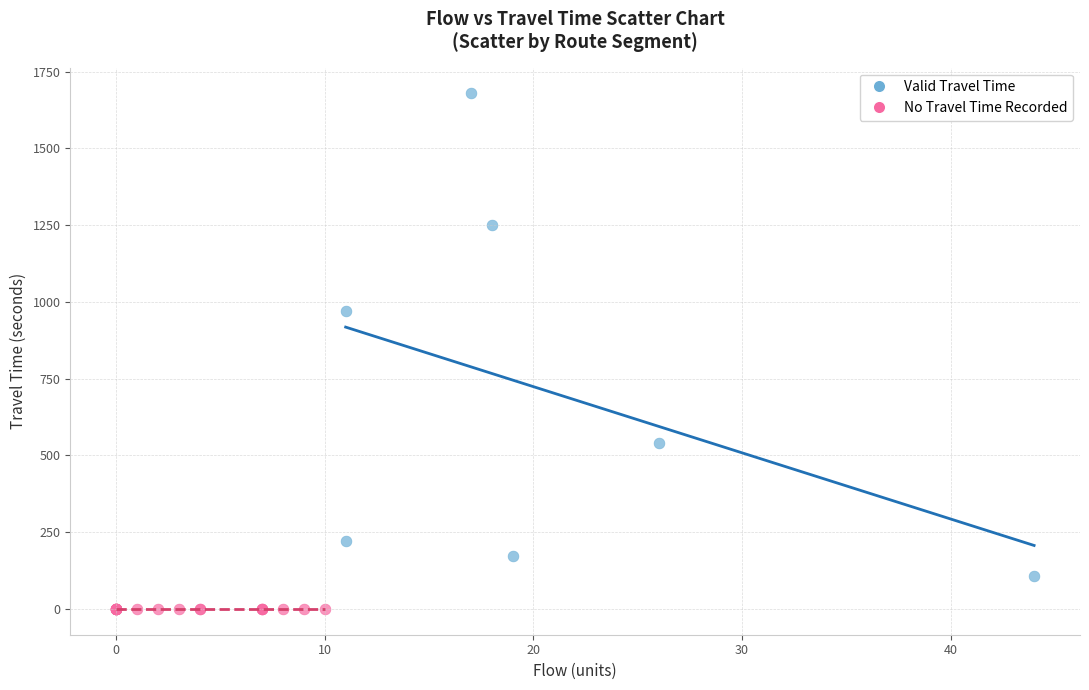

Which series contains the lowest Y value?

No Travel Time Recorded